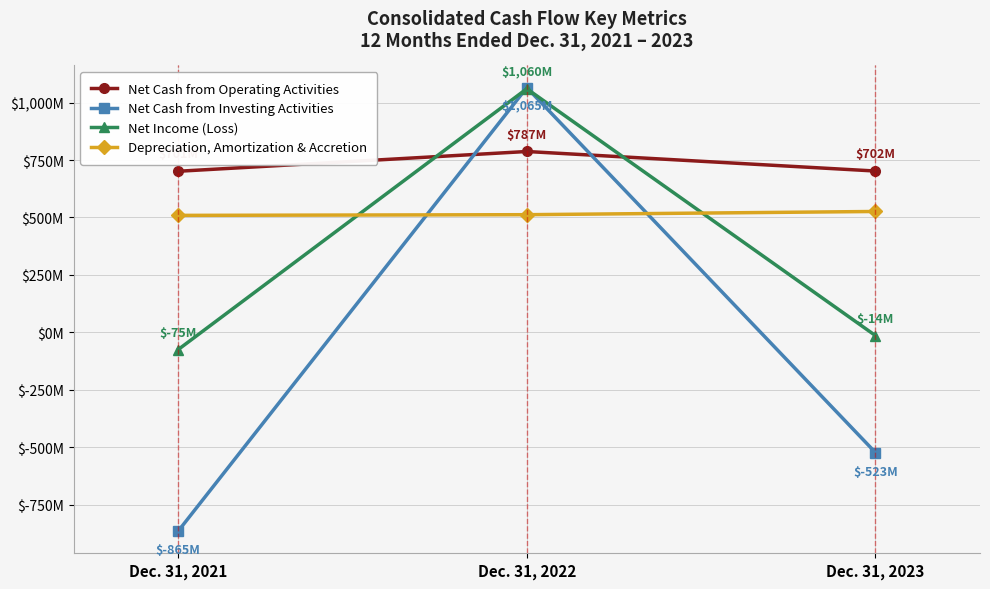

Which category has the highest value in the Net Cash from Operating Activities series?

Dec. 31, 2022